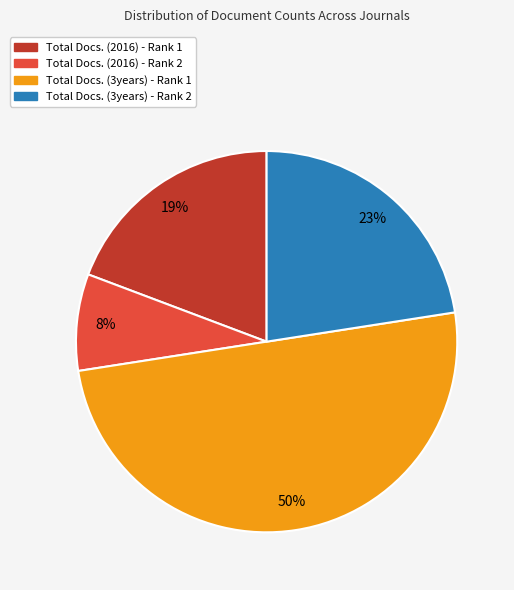

How many slices are in this pie chart?

4